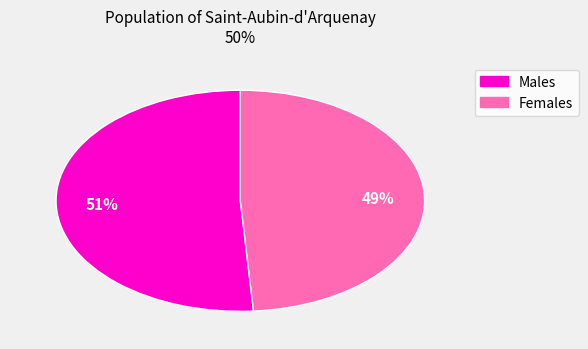

To the nearest percent, what is the average slice percentage?

50%